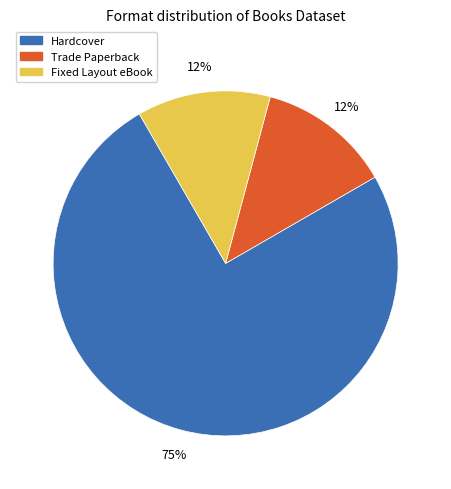

Which slice represents more than half of the pie?

Hardcover